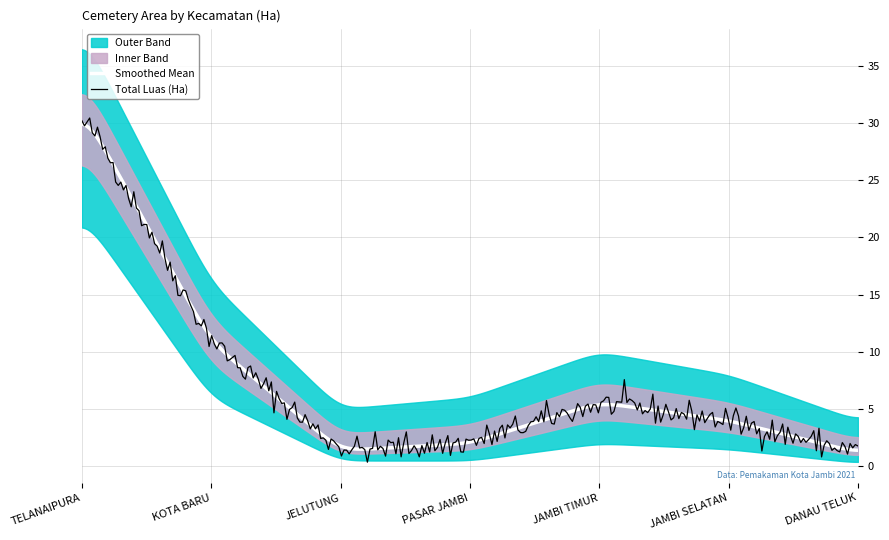

True or false: Total Luas (Ha) has a value of 5.6 at JAMBI TIMUR.

True